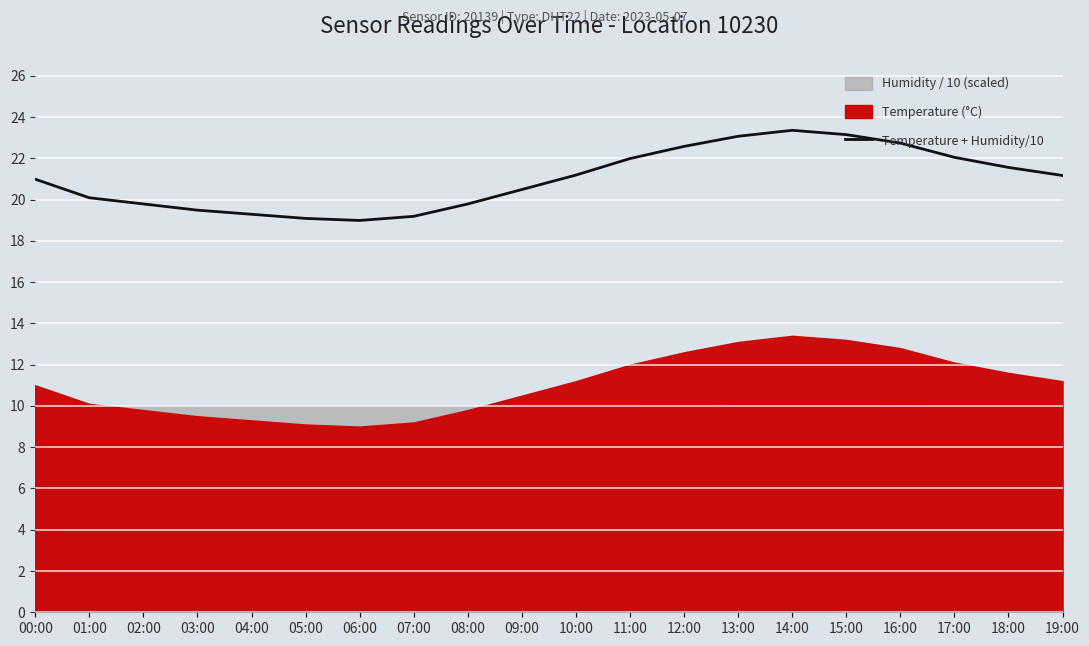

Where is the data nearest to the value 21?

00:00